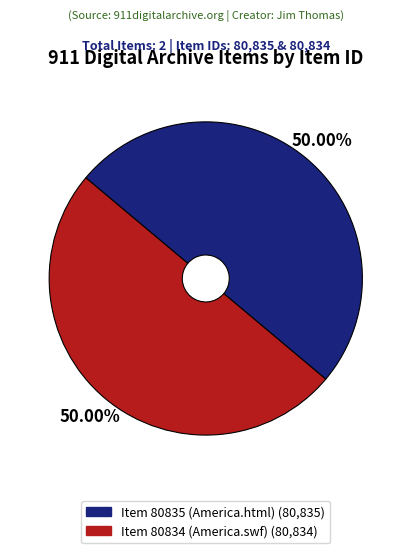

Do Item 80835 (America.html) and Item 80834 (America.swf) together represent more than half of the pie?

Yes